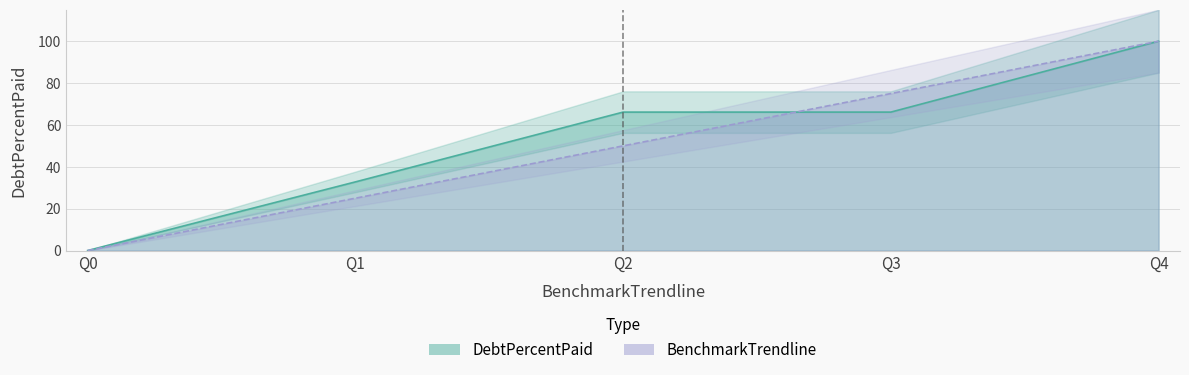

At how many categories does at least one series exceed 5?

4